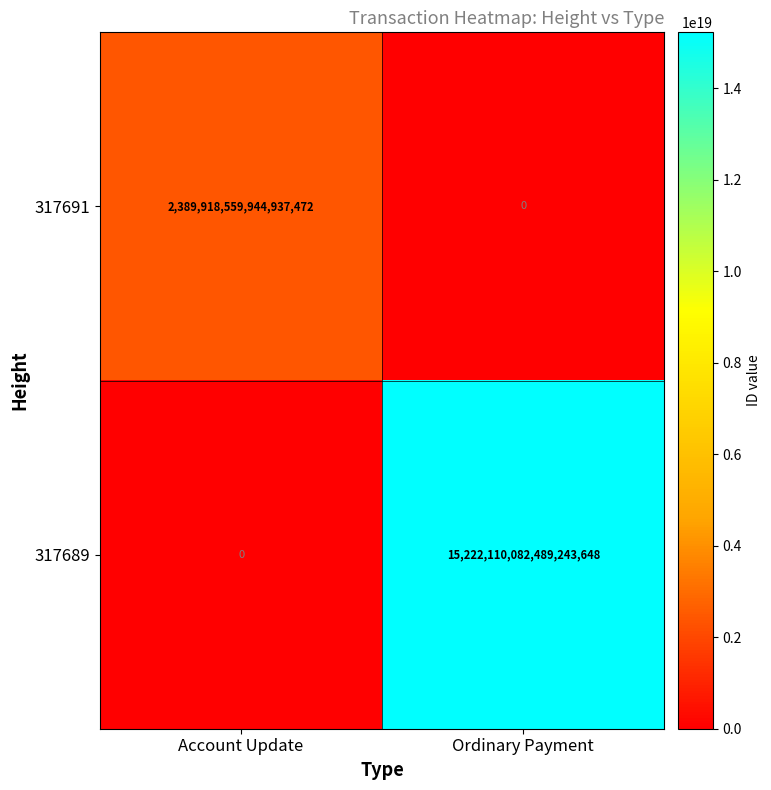

Which series changed the most between Account Update and Ordinary Payment?

317689